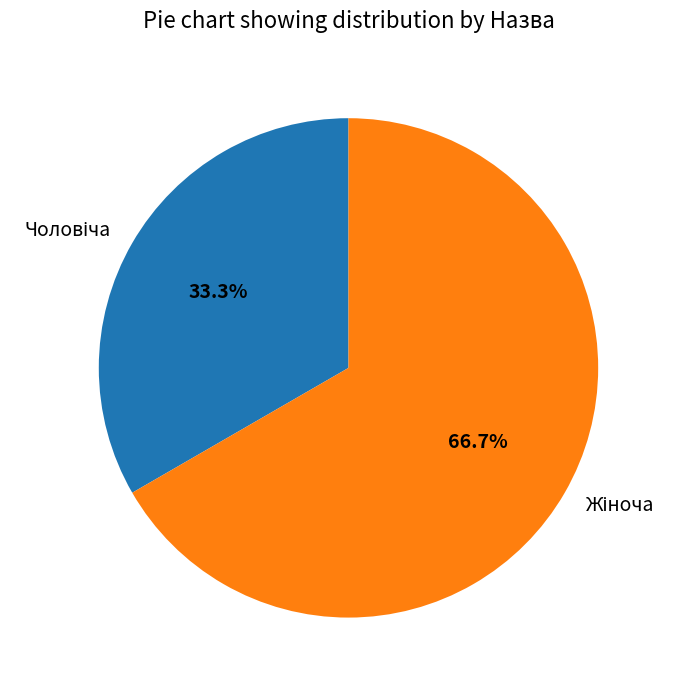

To the nearest percent, what is the average slice percentage?

50%